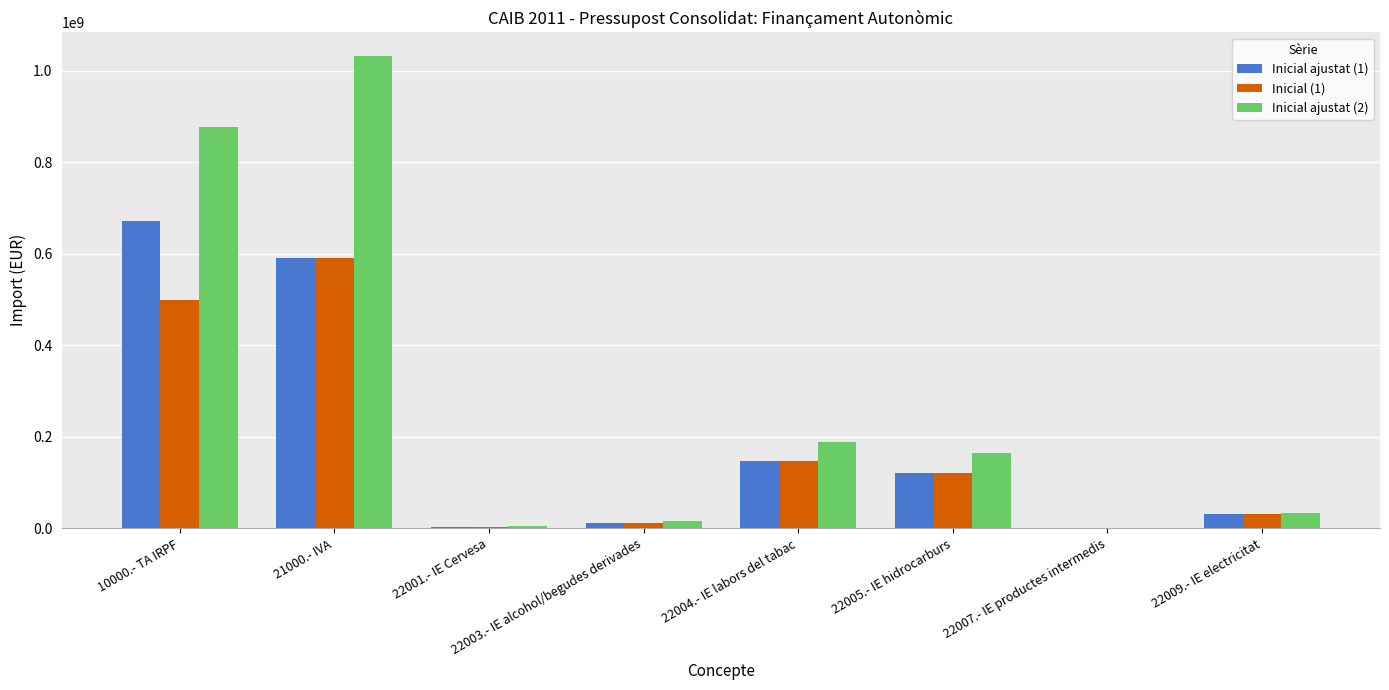

Which series has the largest total across all categories?

Inicial ajustat (2)